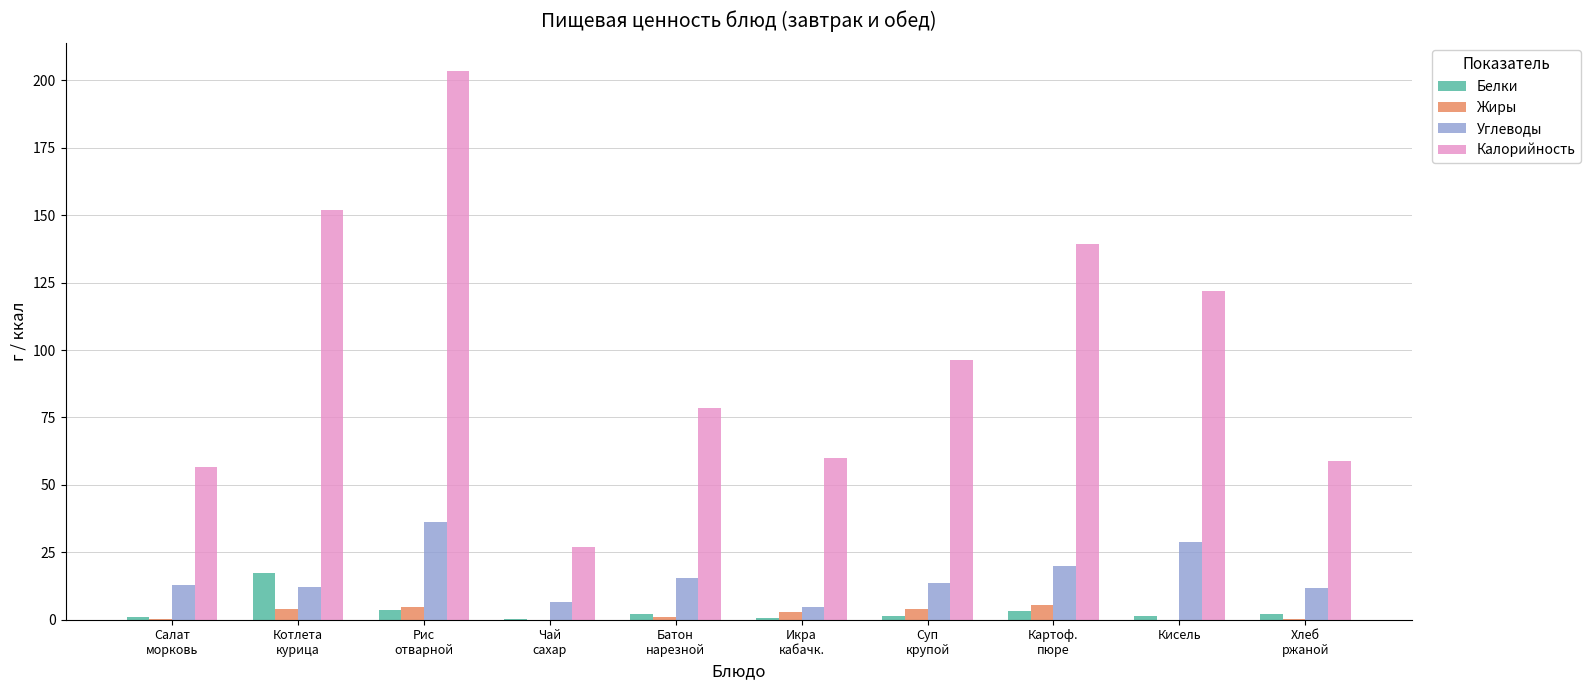

What is the difference between the Калорийность values at Кисель and Батон
нарезной?

43.5